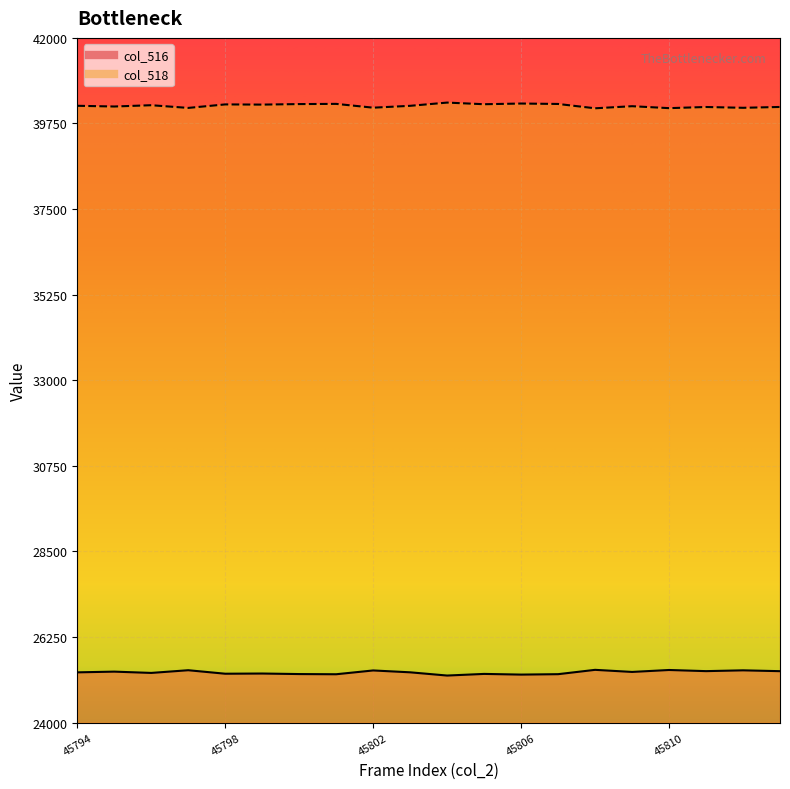

Count the number of data series in this chart.

2